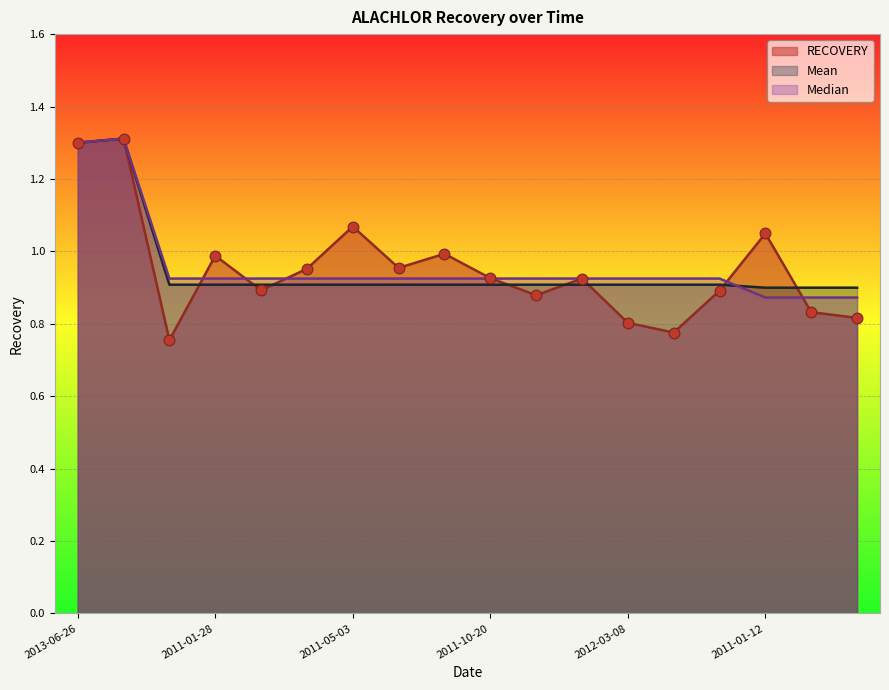

Which series has the largest total across all categories?

Median